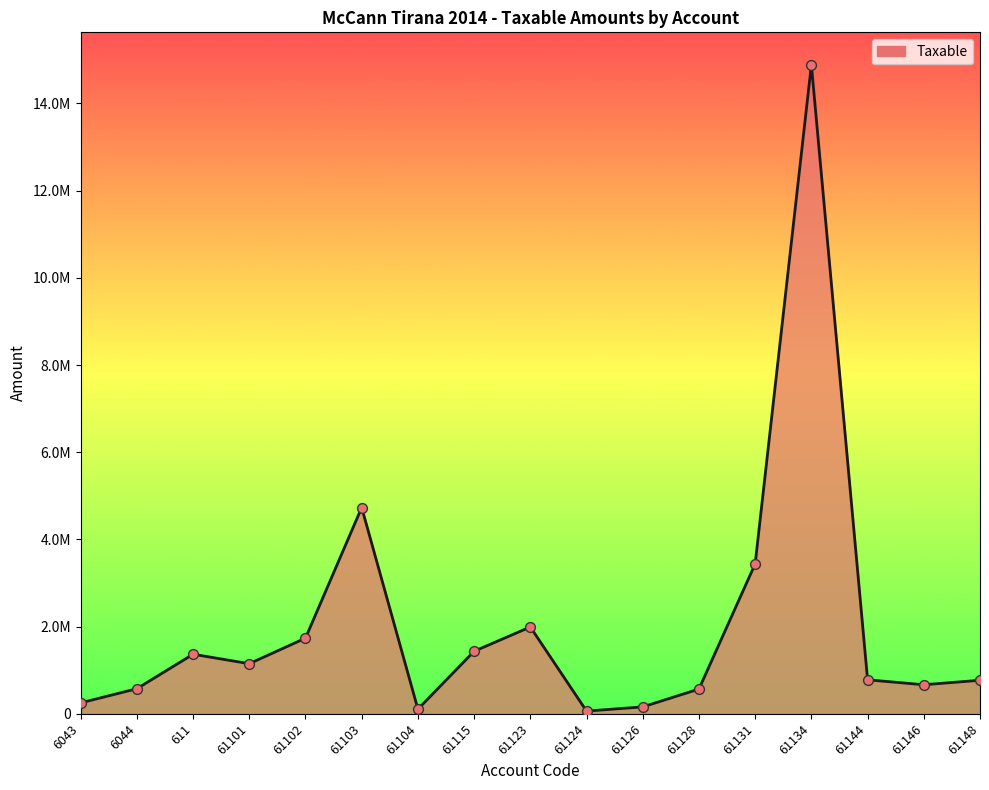

Between 61144 and 61134, which is larger?

61134